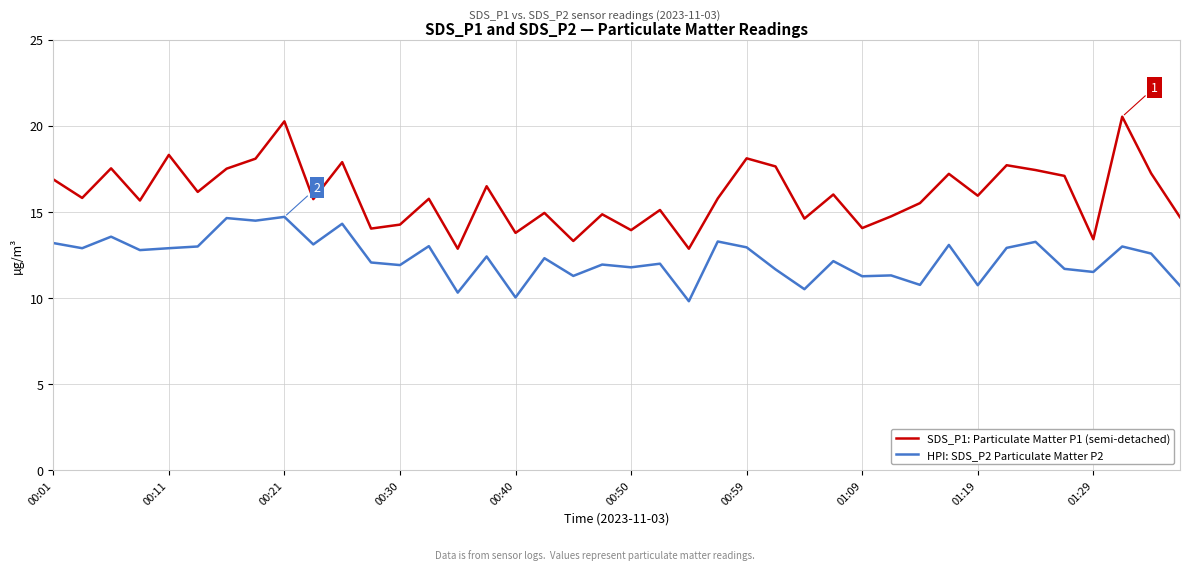

Does the chart display data point markers on the line(s)?

No